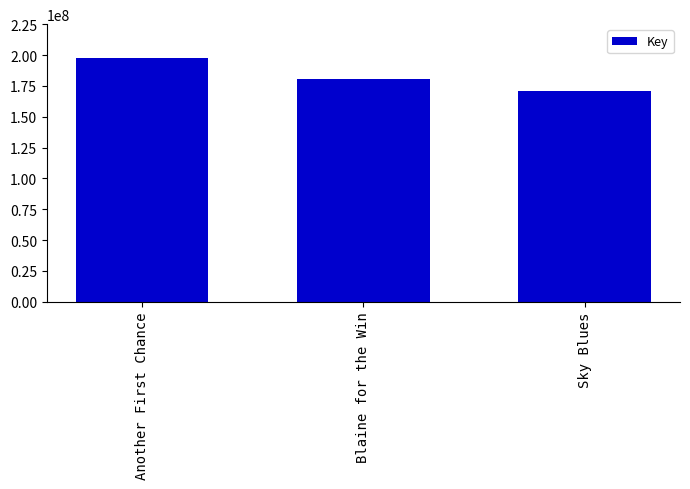

List the labels in order of value, largest first.

Another First Chance, Blaine for the Win, Sky Blues